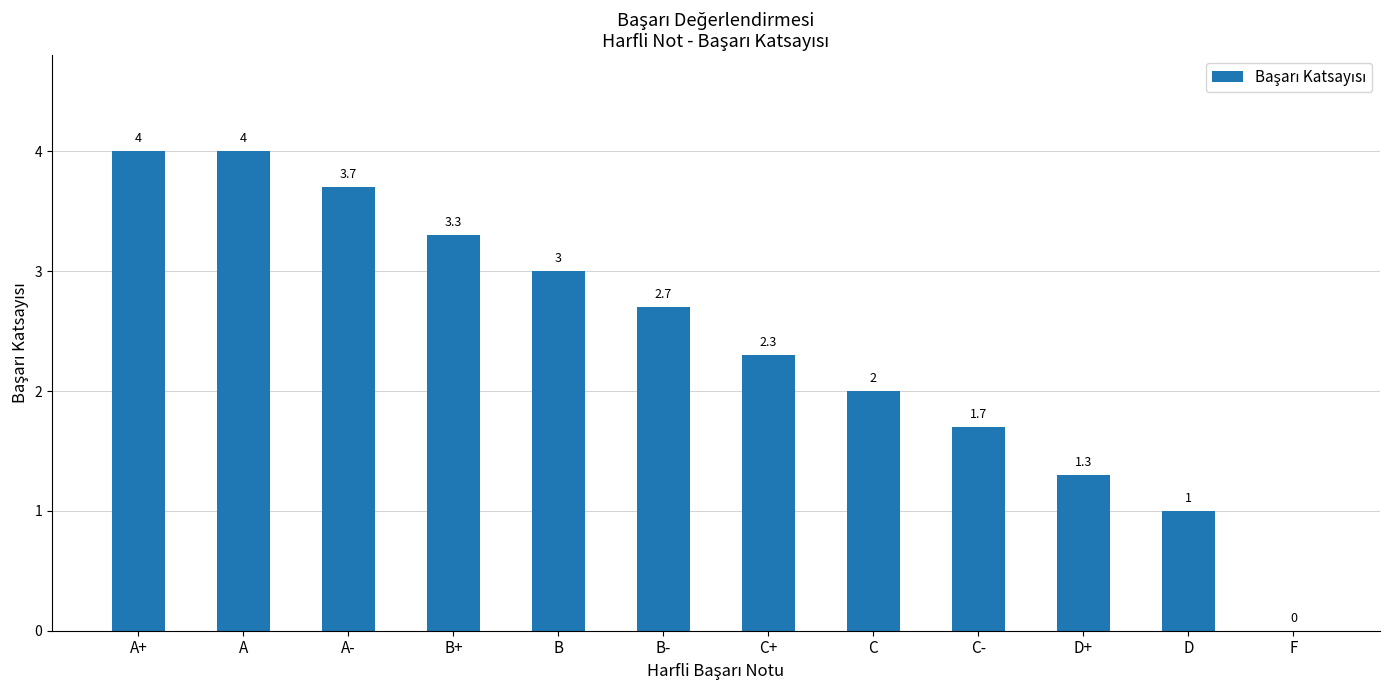

What is the maximum value shown in the chart?

4.0